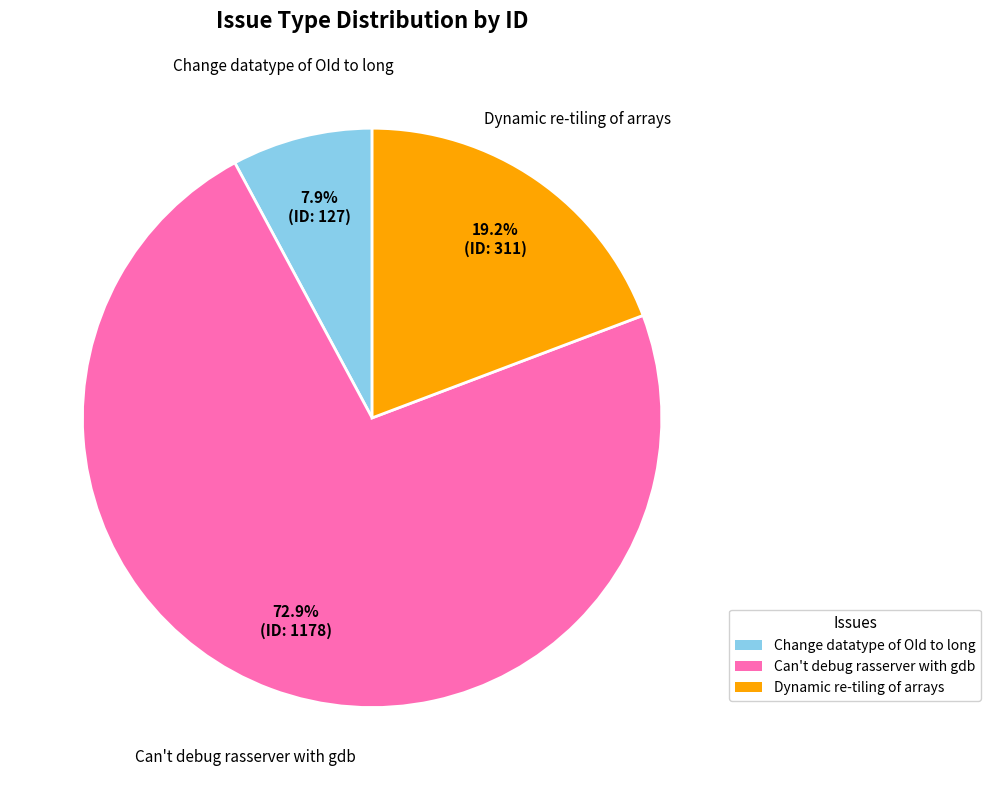

Is it true that Can't debug rasserver with gdb is 73% of the pie?

True